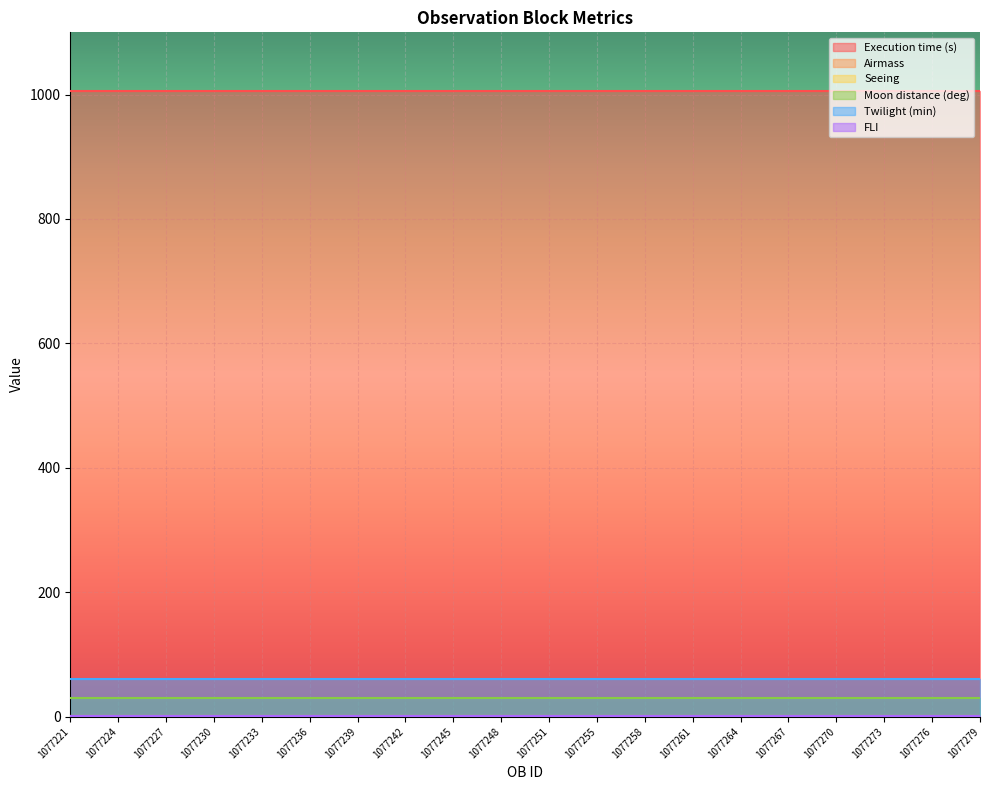

Which category has the lowest value in the Moon distance (deg) series?

1077221